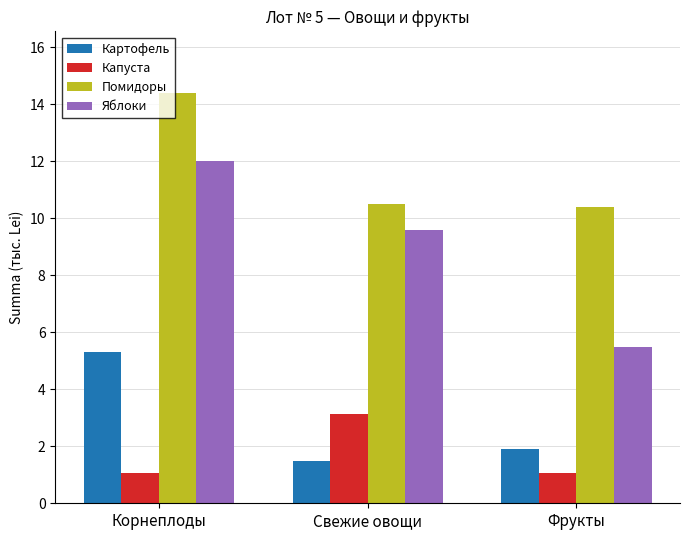

What is the minimum value for Капуста?

1.1